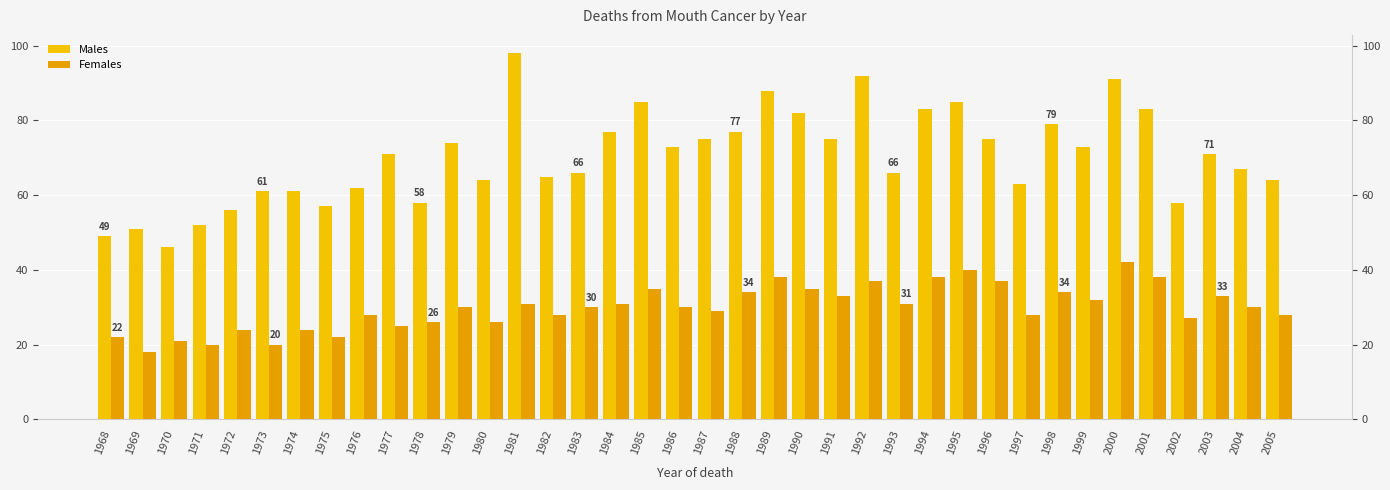

True or false: Females has a value of 34 at 1988.

True